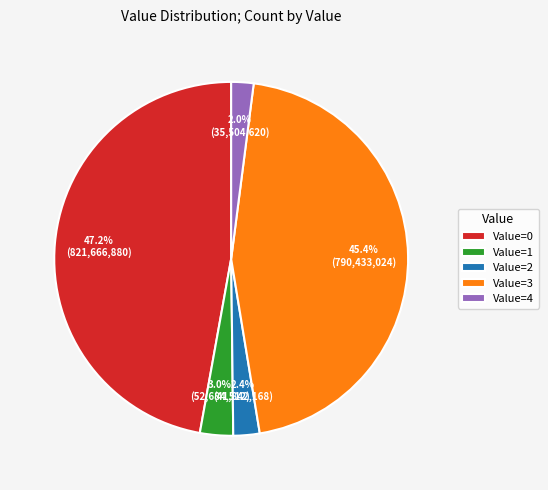

Is the sum of Value=0 and Value=2 greater than half?

No